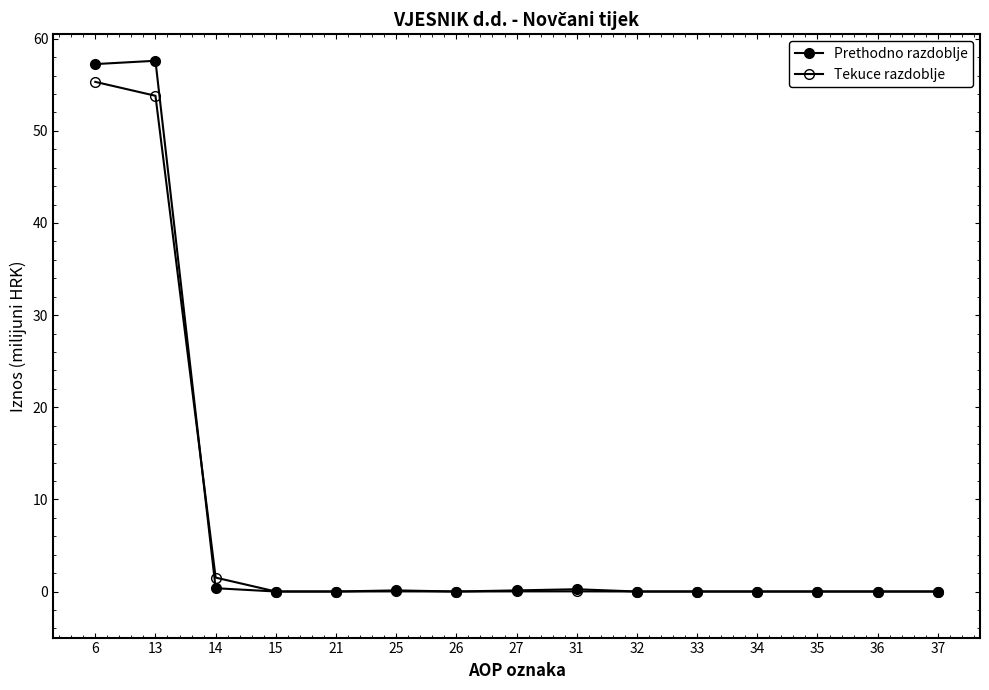

How many interior local peaks does the Prethodno razdoblje series have?

3